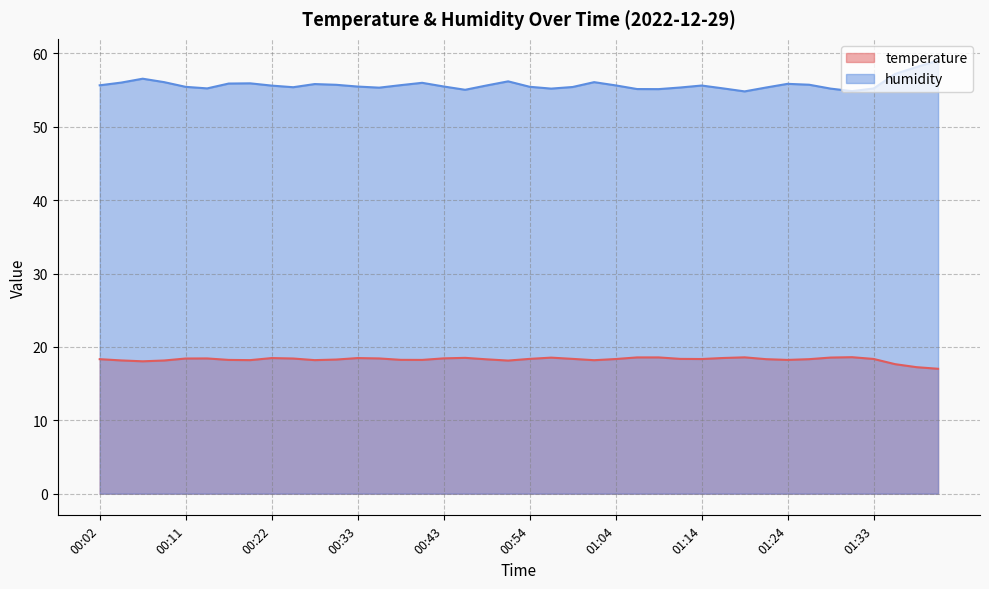

What is the label of the 10th point from the right?

01:19